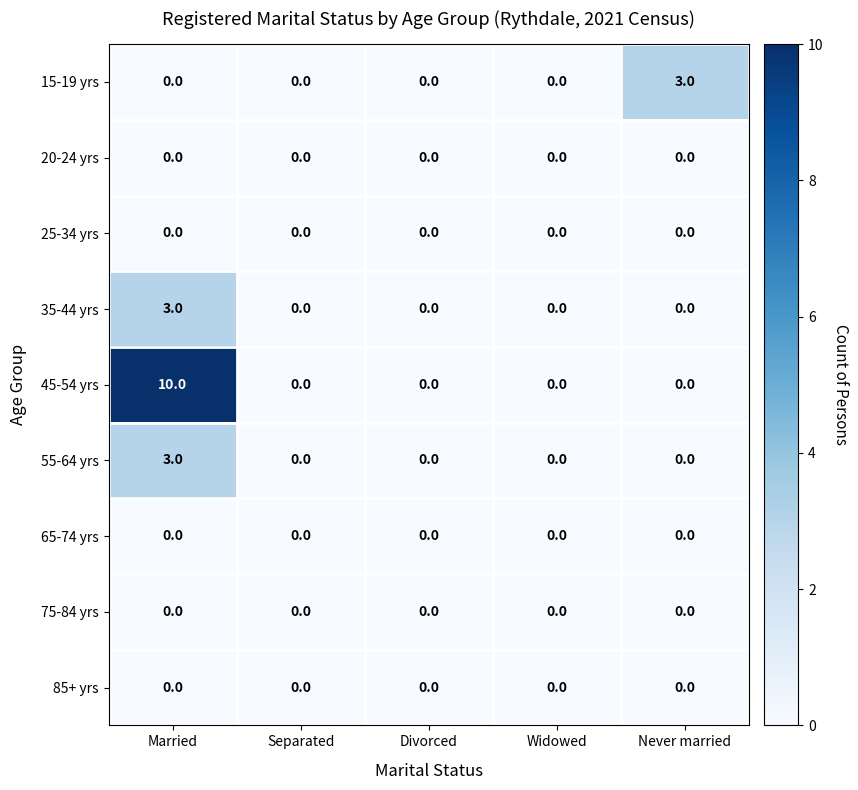

Is it true that 35-44 yrs equals 0 at Separated?

True